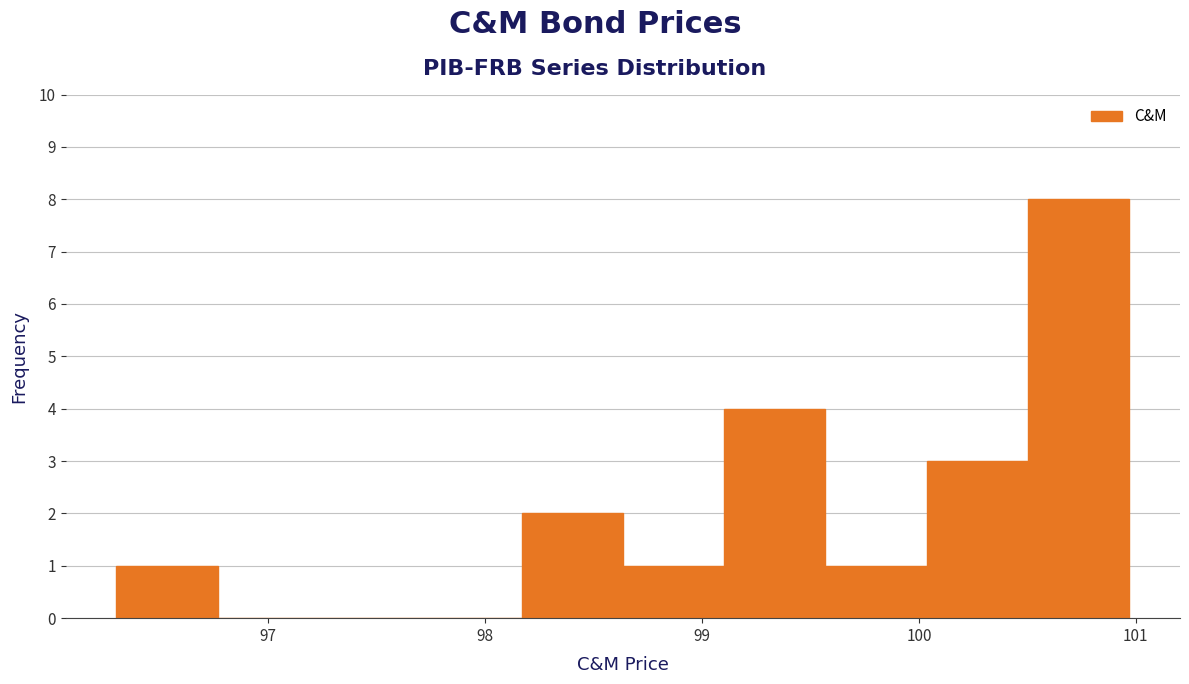

Reading left to right, transcribe this chart: for each bar, give the range it covers on the x-axis and its height. Neither the bar edges nor the heights are printed on the chart, so give them approximately, as read against the axes.

96.3 to 96.8: 1
96.8 to 97.2: 0
97.2 to 97.7: 0
97.7 to 98.2: 0
98.2 to 98.6: 2
98.6 to 99.1: 1
99.1 to 99.6: 4
99.6 to 100.0: 1
100.0 to 100.5: 3
100.5 to 101.0: 8